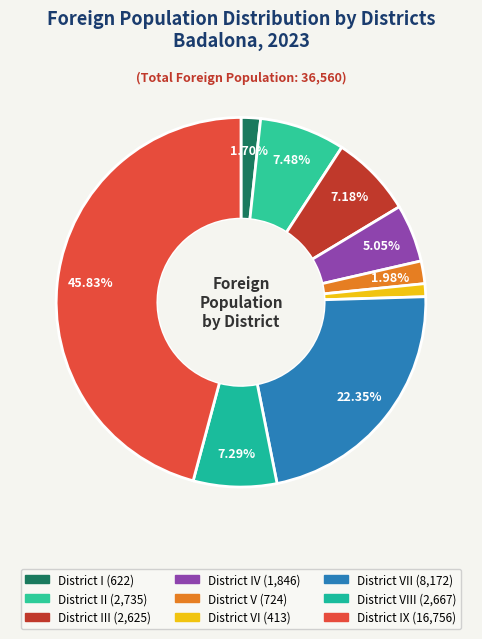

Rank the categories by value from highest to lowest.

District IX, District VII, District II, District VIII, District III, District IV, District V, District I, District VI